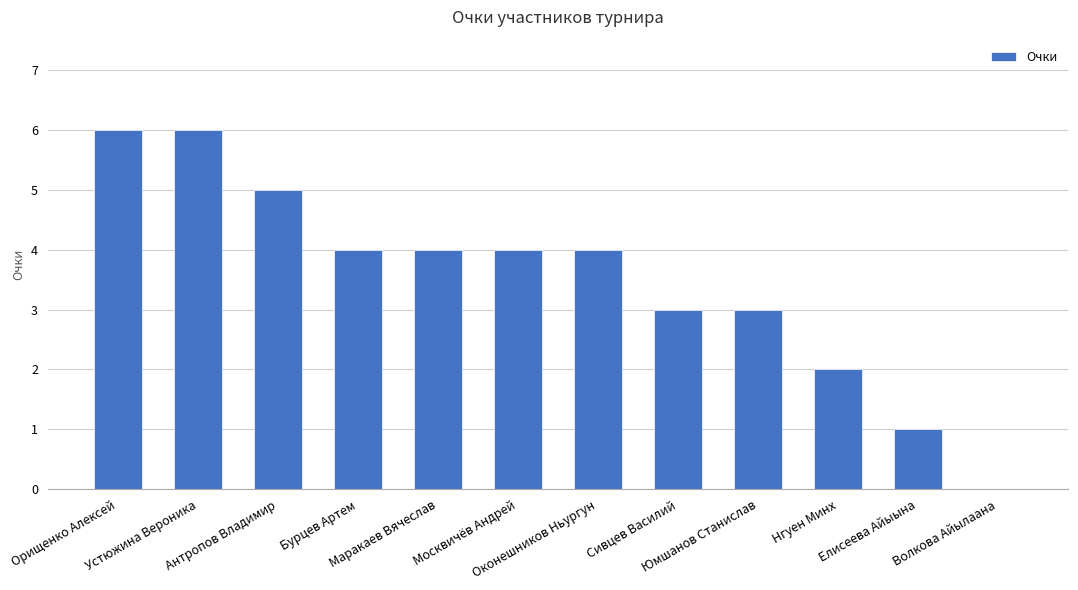

At which label does the data first exceed 4?

Орищенко Алексей